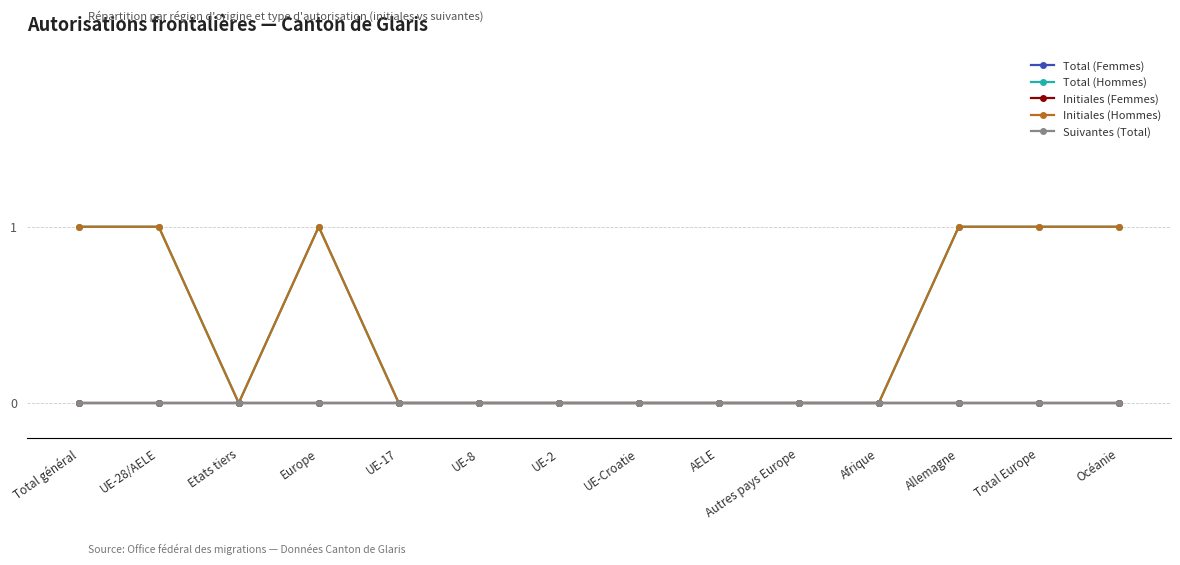

Does the chart have visible grid lines?

Yes